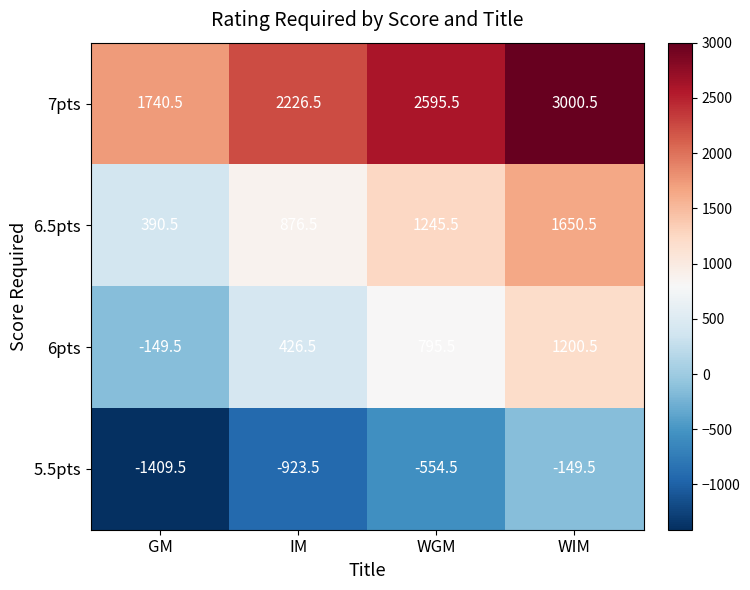

The 6.5pts series shows 1245.5 at WGM. True or false?

True